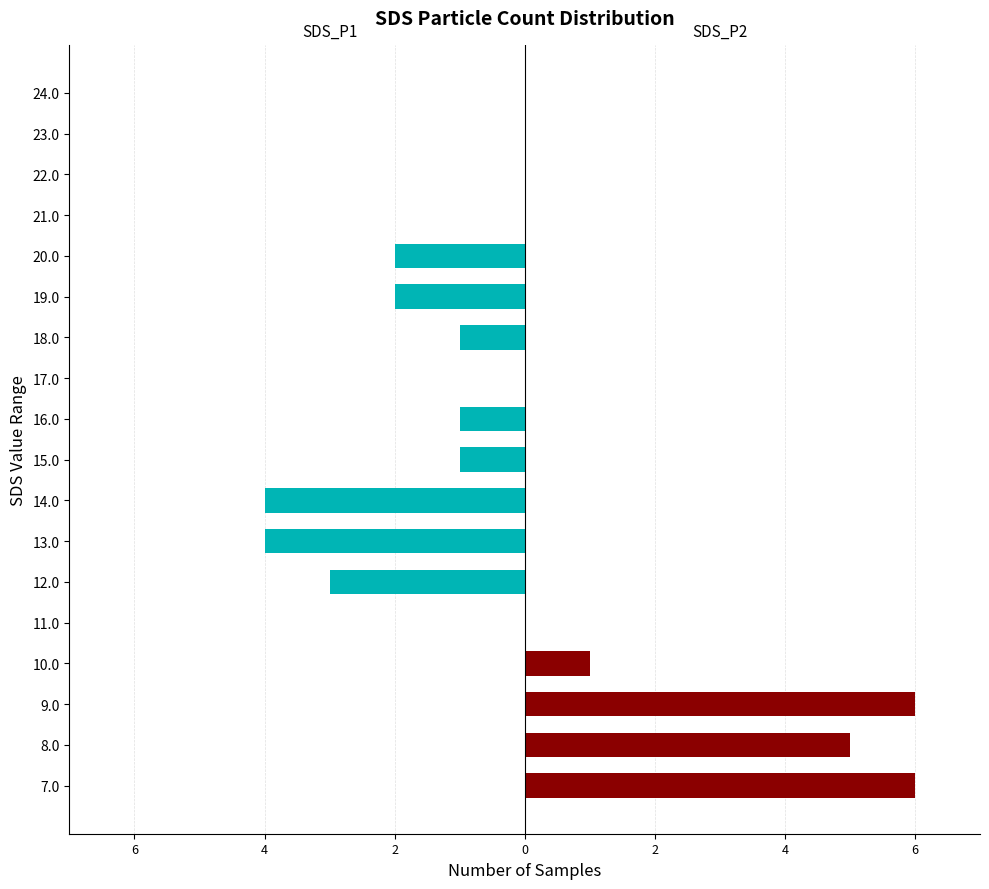

The value of SDS_P2 at 21.0 is 0. True or false?

True